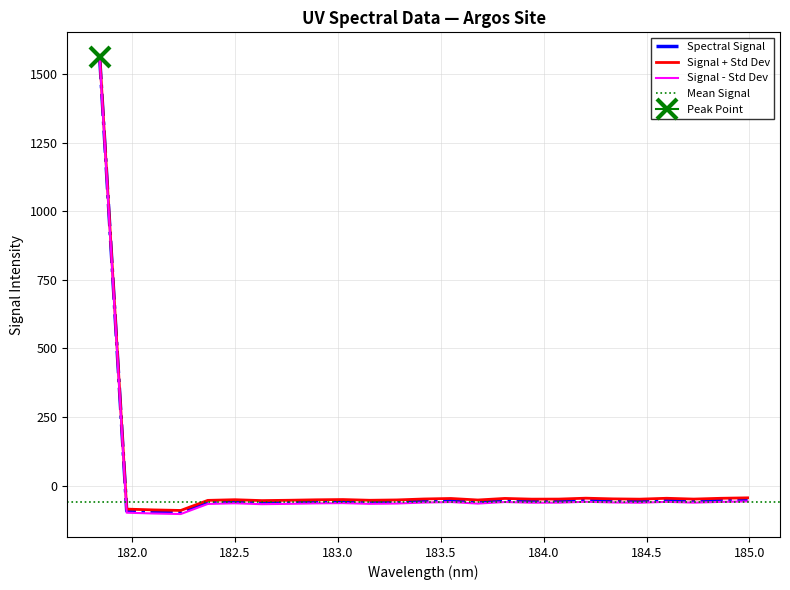

What position from the right is 184.9911297472?

1